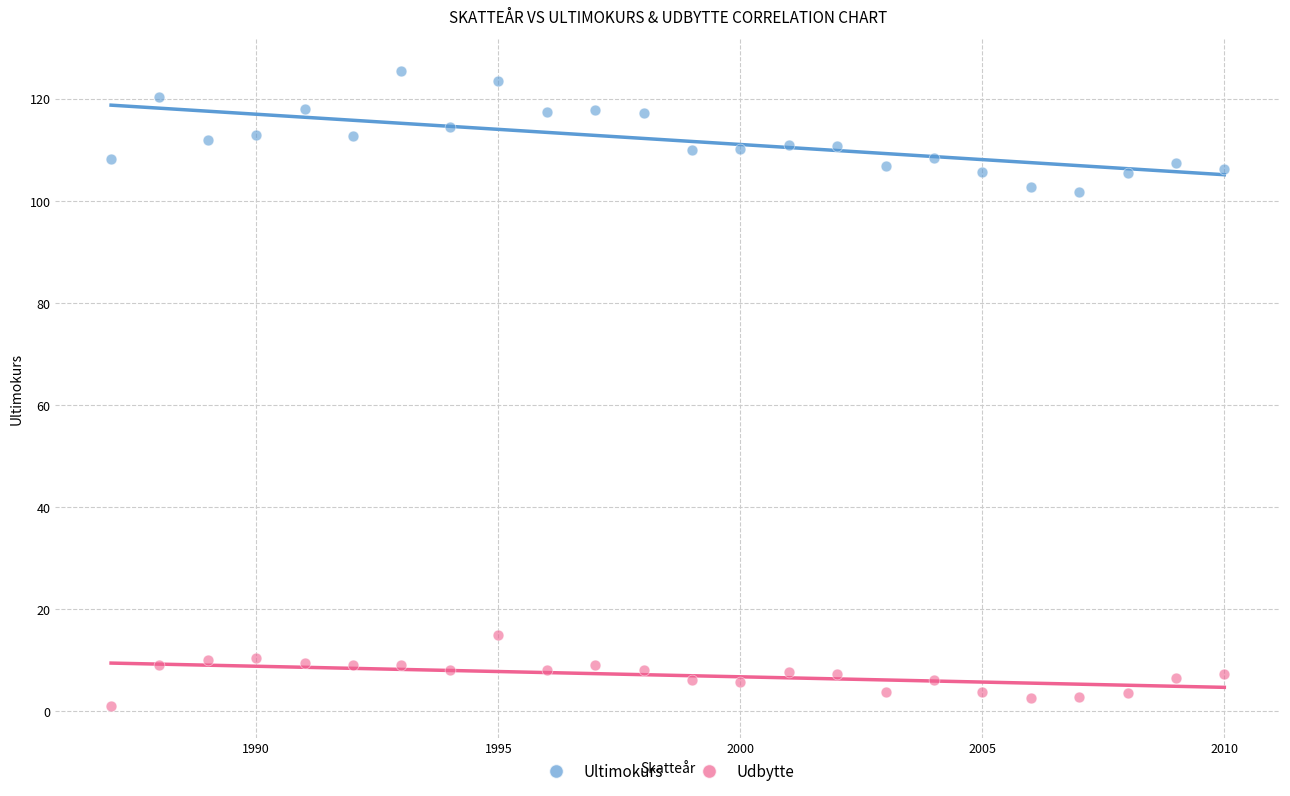

Across all data points, what is the range of Y values (max minus min)?

124.5